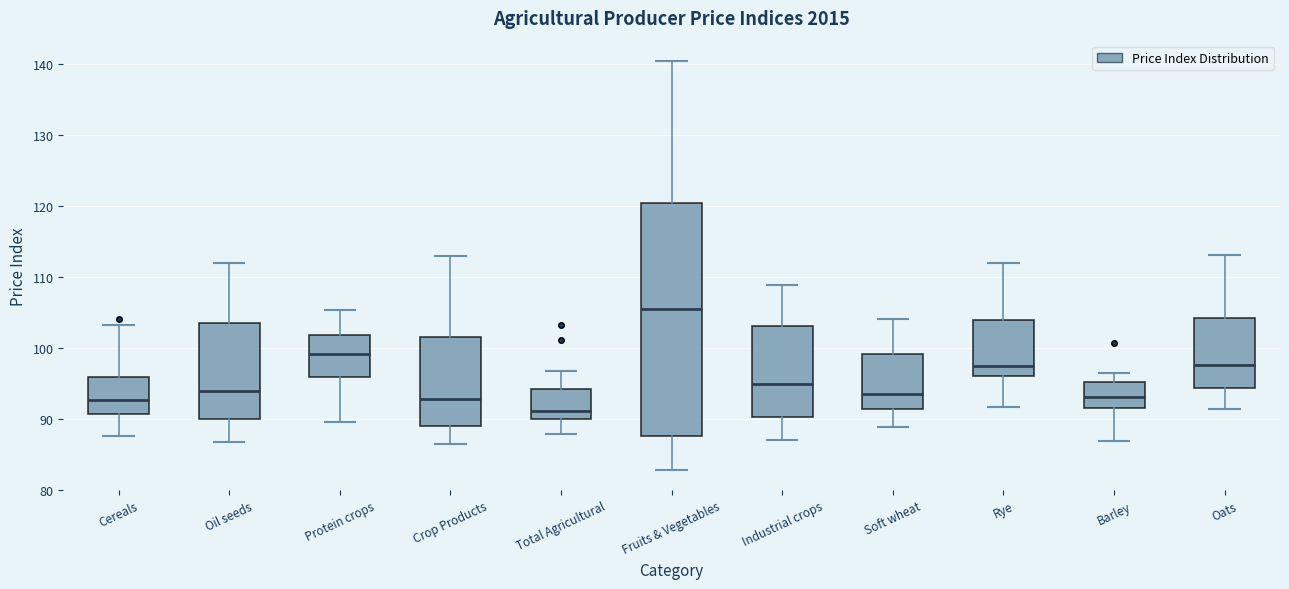

Which box's median line is the highest?

Fruits & Vegetables